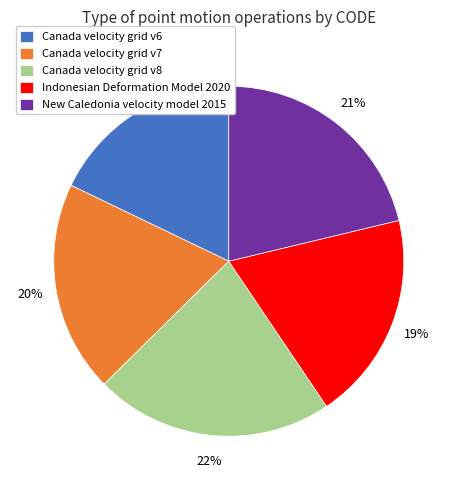

Is there a majority slice in this chart?

No